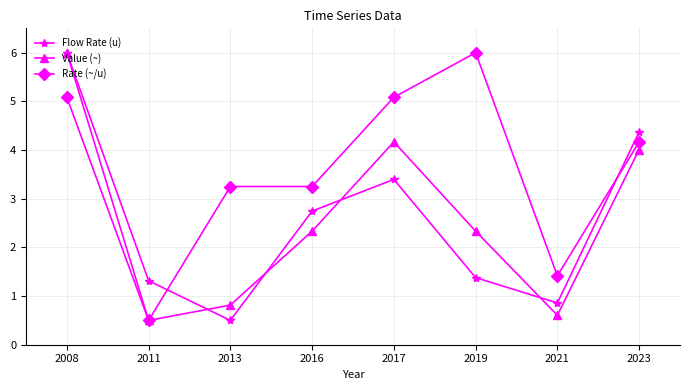

What is the sum of all Rate (~/u) values?

28.8